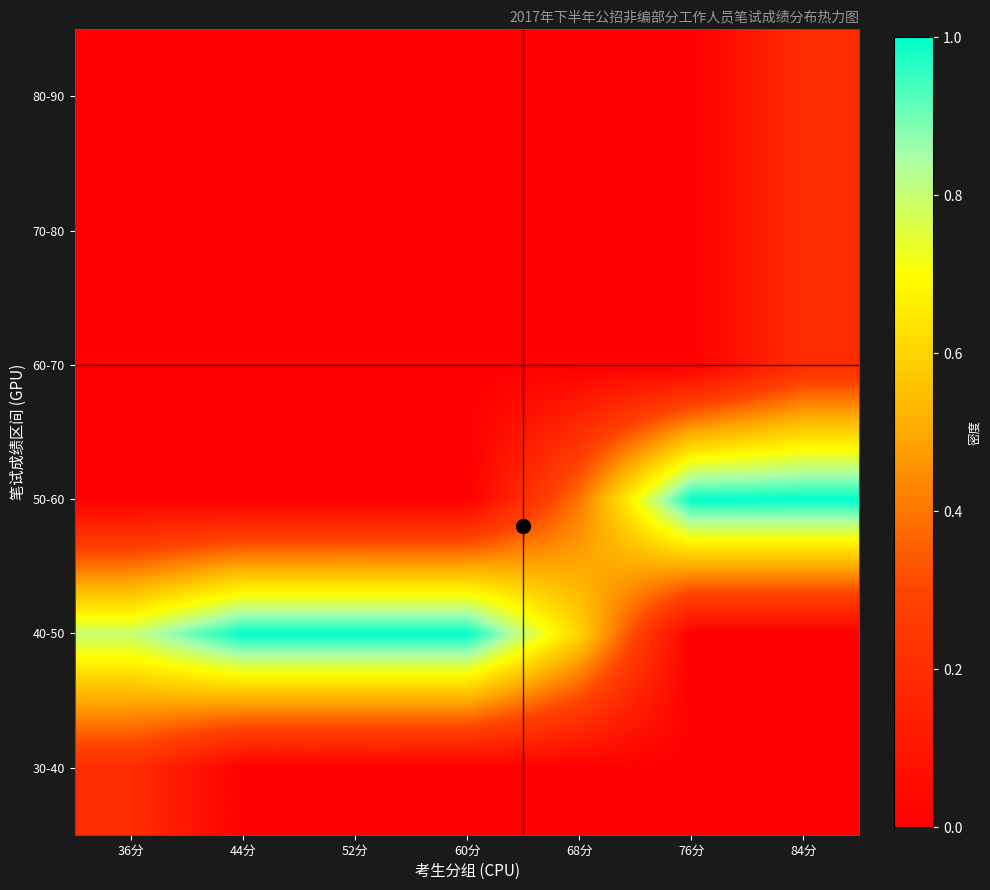

How many data points does each series have?

7